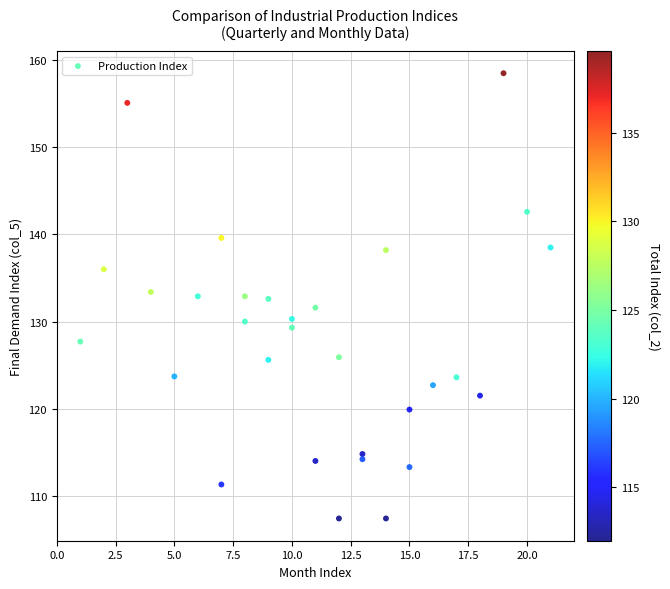

What is the range of X values (max minus min)?

20.0